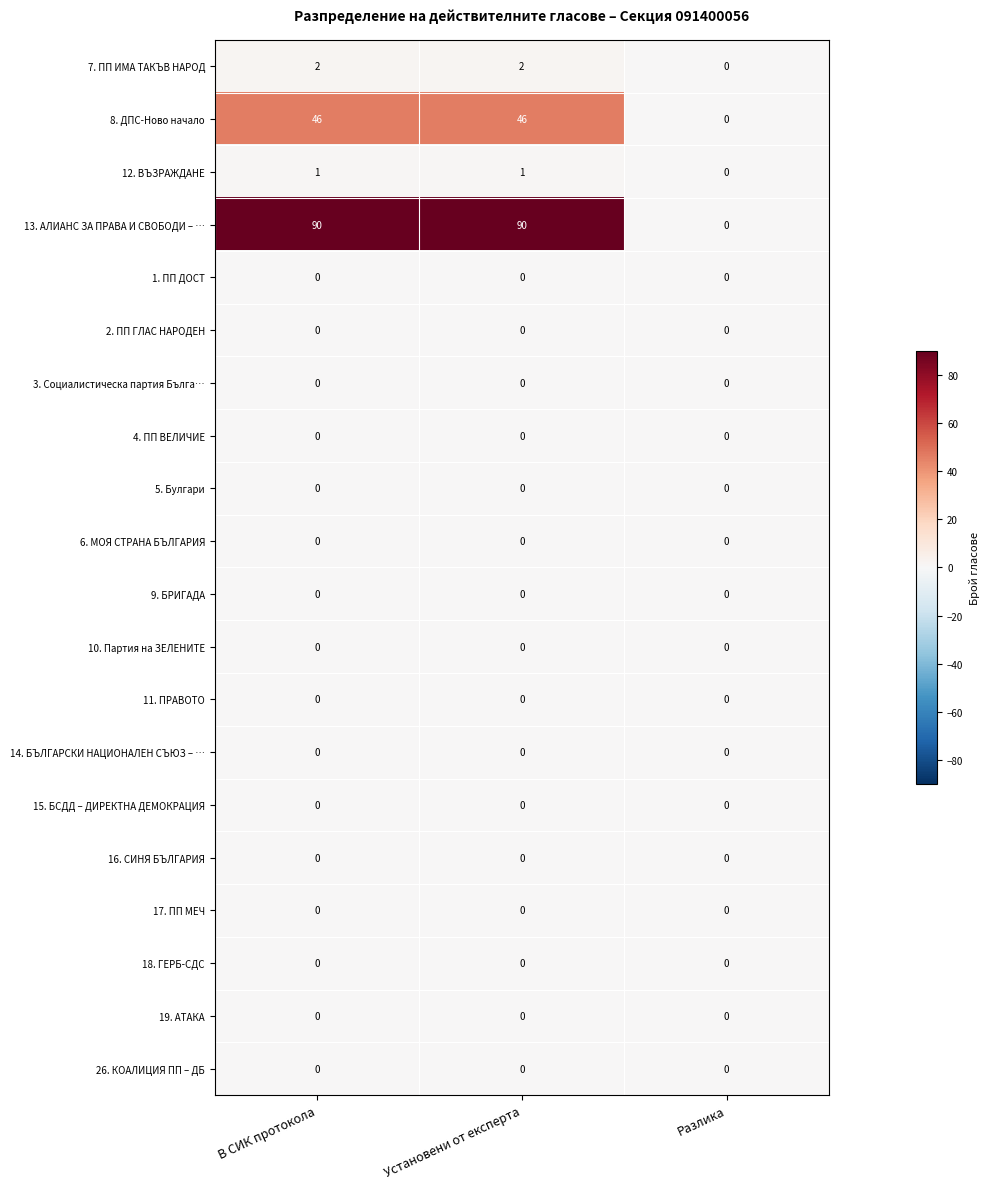

True or false: 7. ПП ИМА ТАКЪВ НАРОД has a value of 3 at В СИК протокола.

False